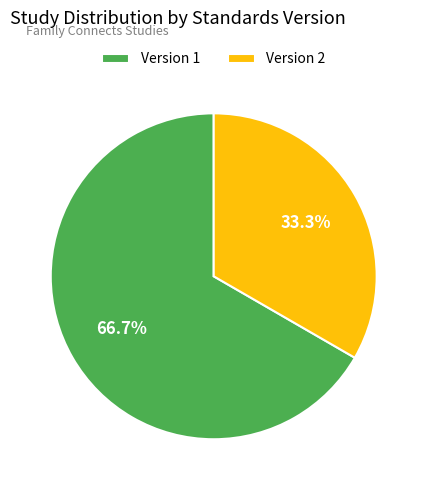

What is the largest slice in the pie chart?

Version 1